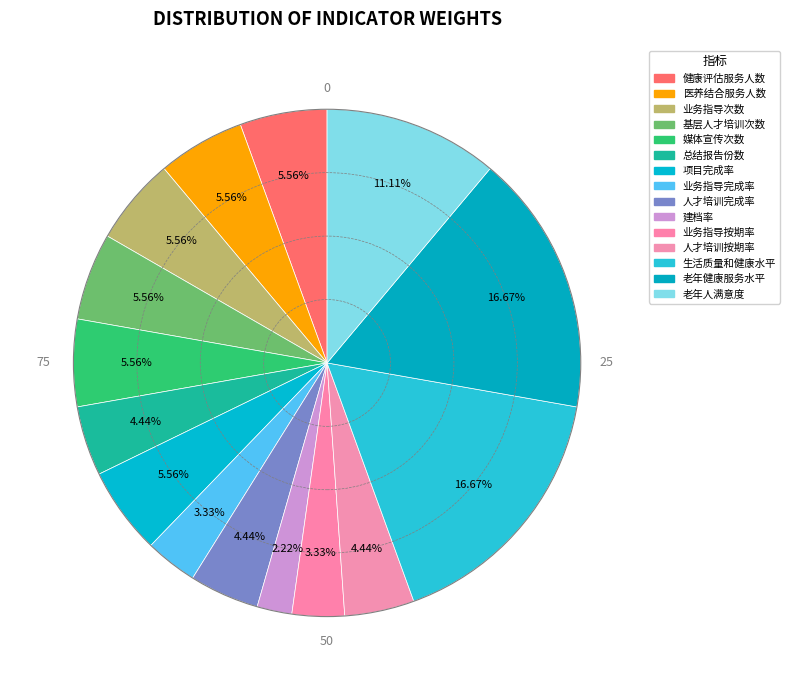

Is there any slice that represents more than half of the pie?

No